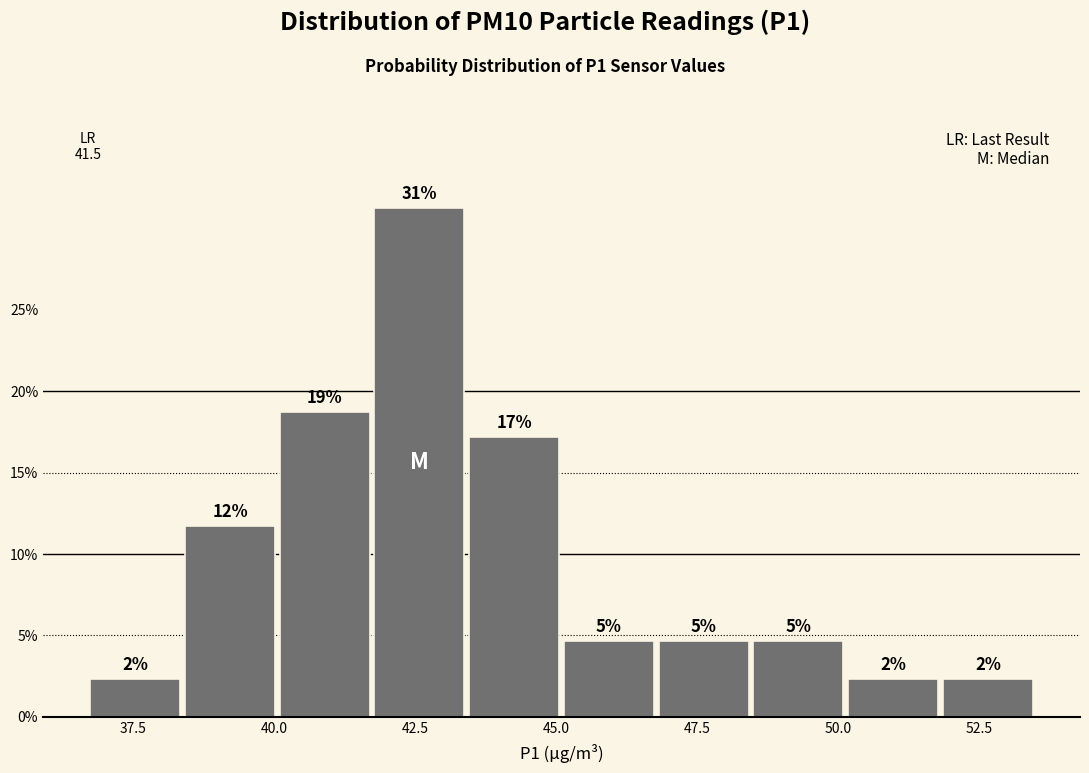

Read against the x-axis, roughly where is the centre of the tallest bar?

42.5